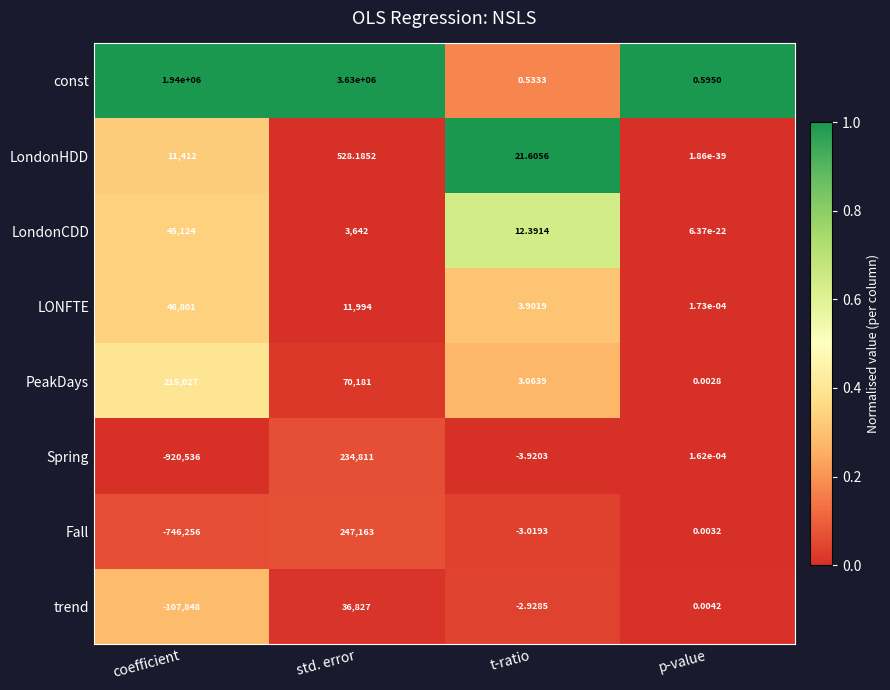

Which series changed the most between std. error and t-ratio?

const